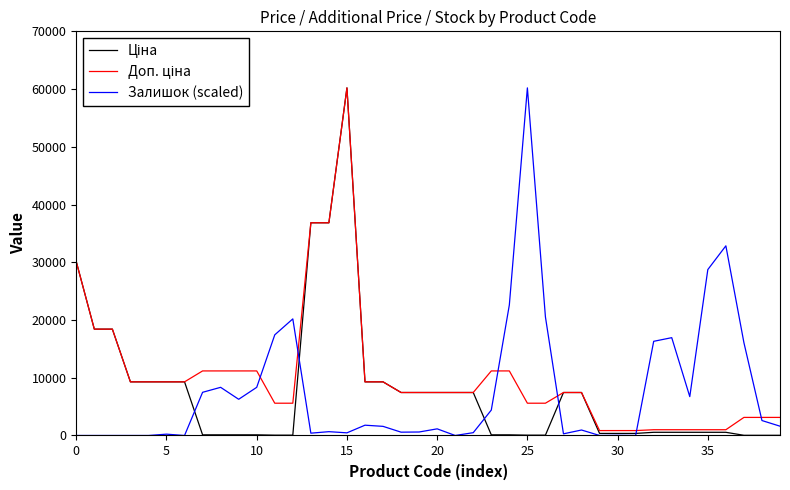

What is the highest value of the Залишок (scaled) series?

60205.6